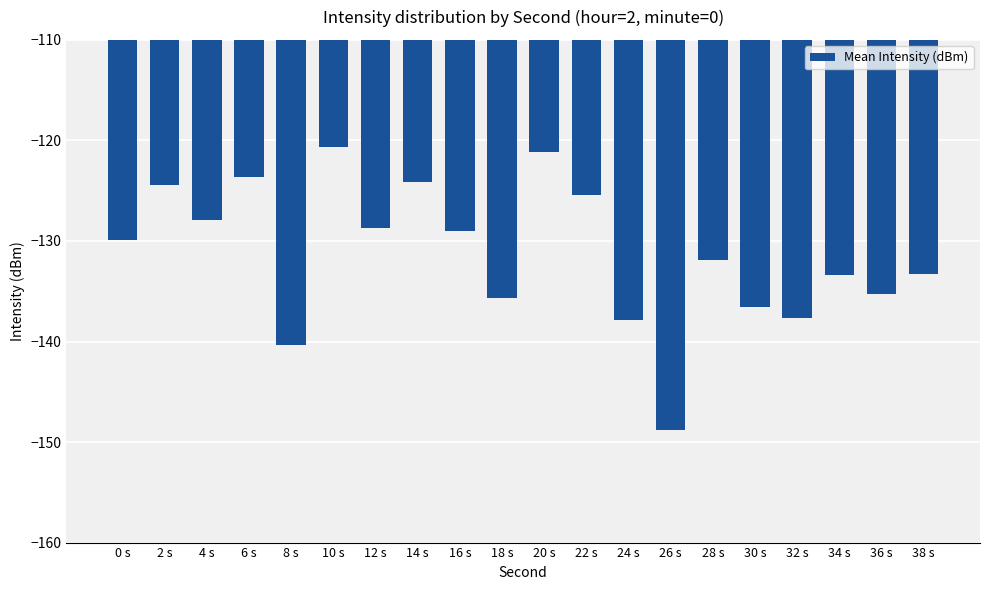

At which category does the chart reach its peak across all series?

10 s